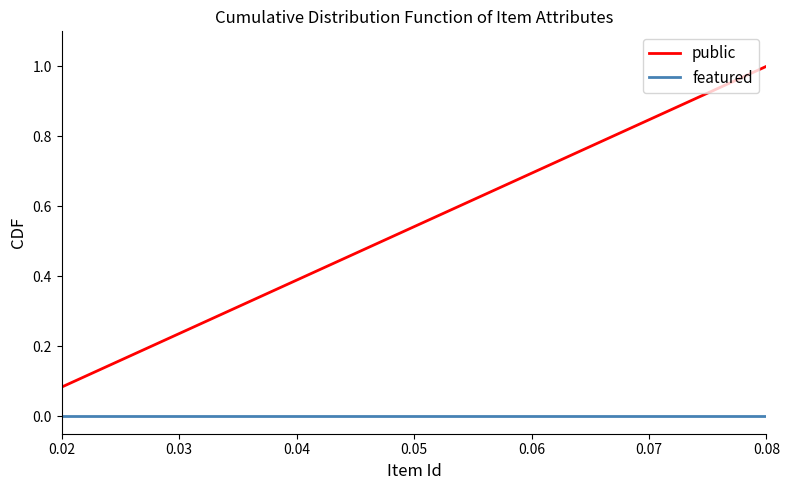

Rank the series by their average value, from highest to lowest.

public, featured